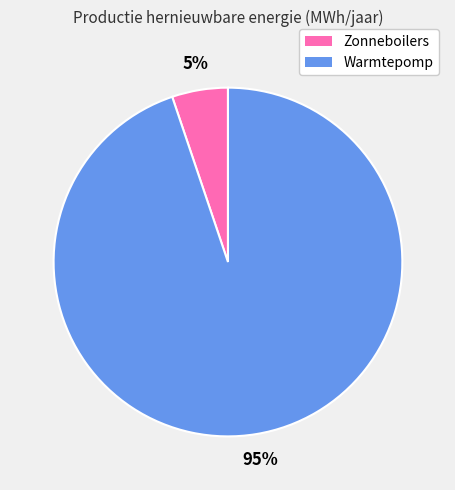

To the nearest percent, what percentage of the pie is Zonneboilers?

5%